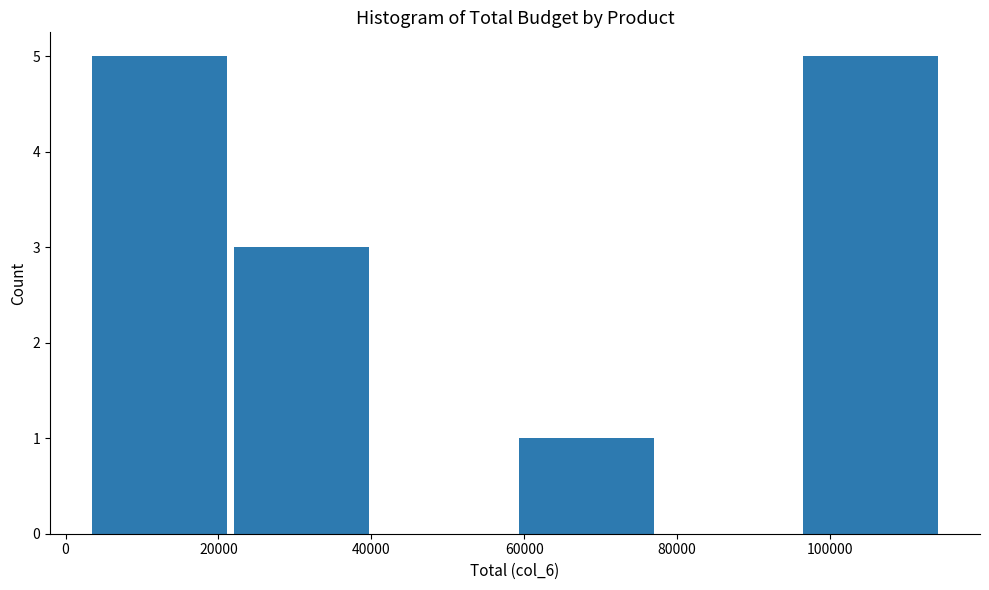

Reading left to right, list every bar in this chart as the range it spans on the x-axis followed by its height. Neither the bar edges nor the heights are printed on the chart, so give them approximately, as read against the axes.

4000 to 22000: 5
22000 to 40000: 3
40000 to 60000: 0
60000 to 78000: 1
78000 to 96000: 0
96000 to 116000: 5